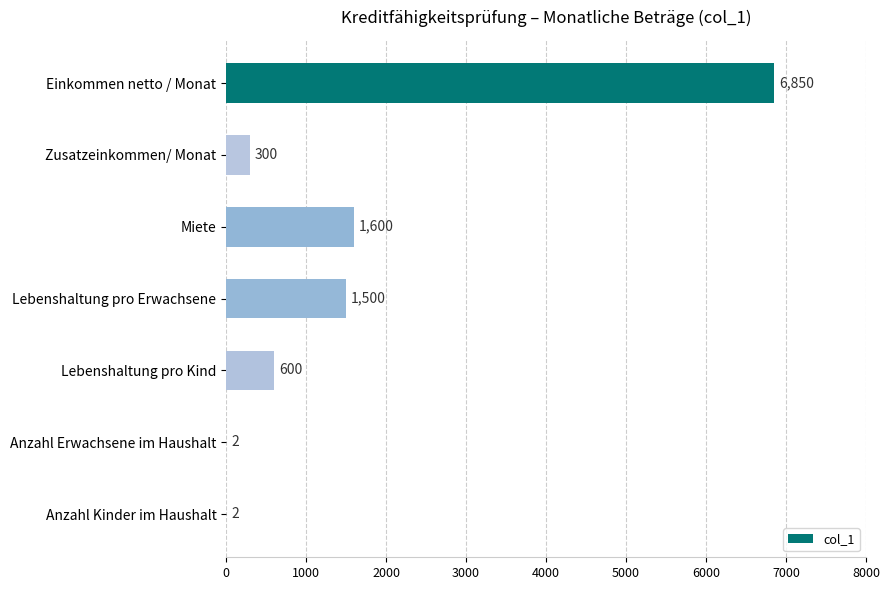

True or false: the data shows 11281 at Einkommen netto / Monat.

False